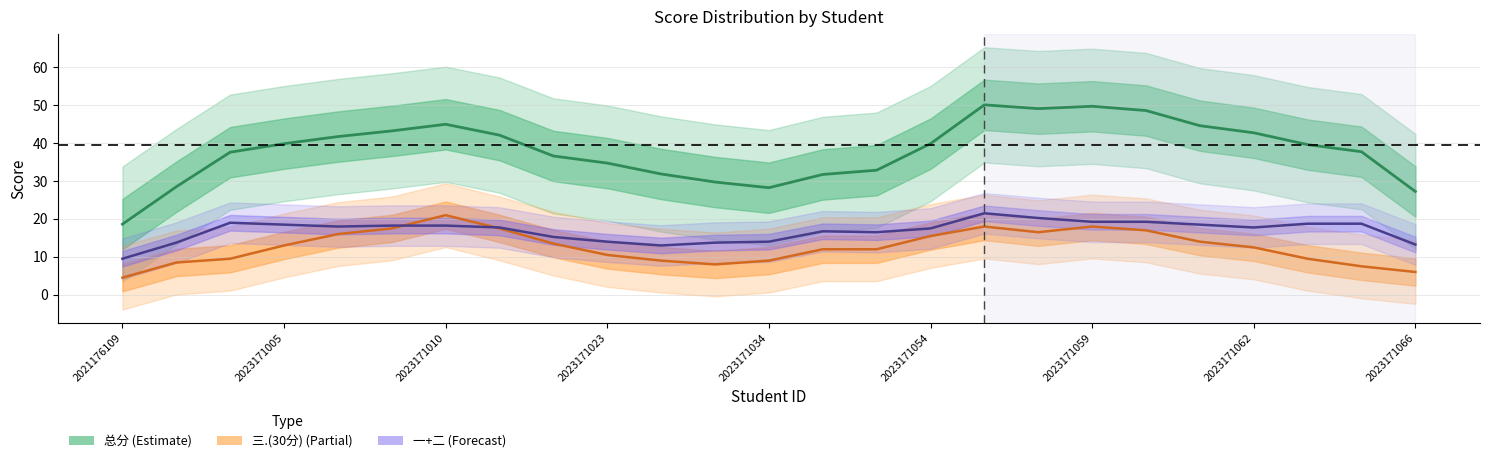

What is the difference between the 三.(30分) values at 21 and 22?

3.0